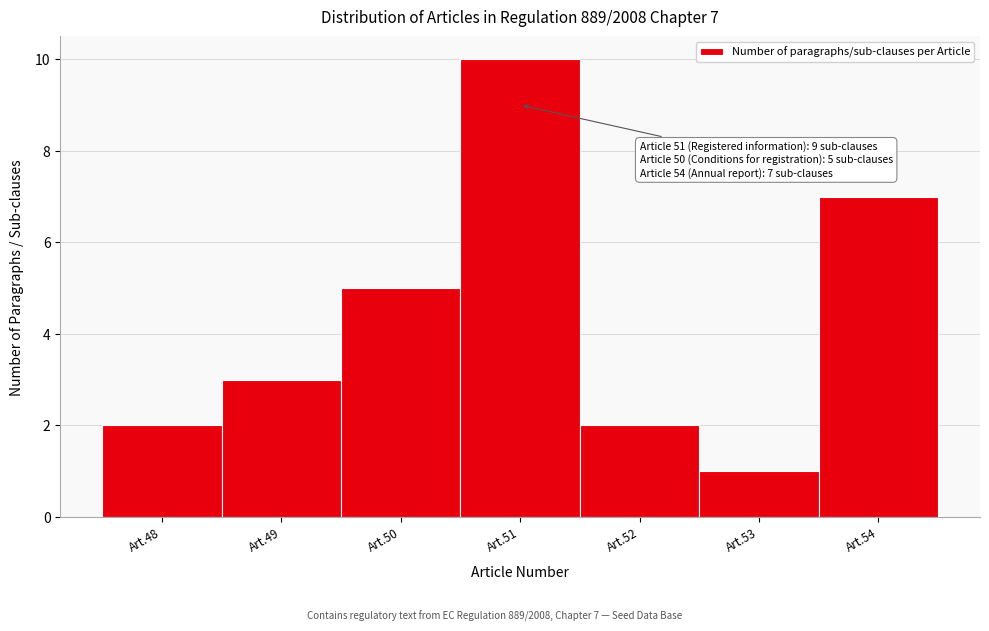

Reading left to right, extract all data points from this chart.

2	3	5	10	2	1	7